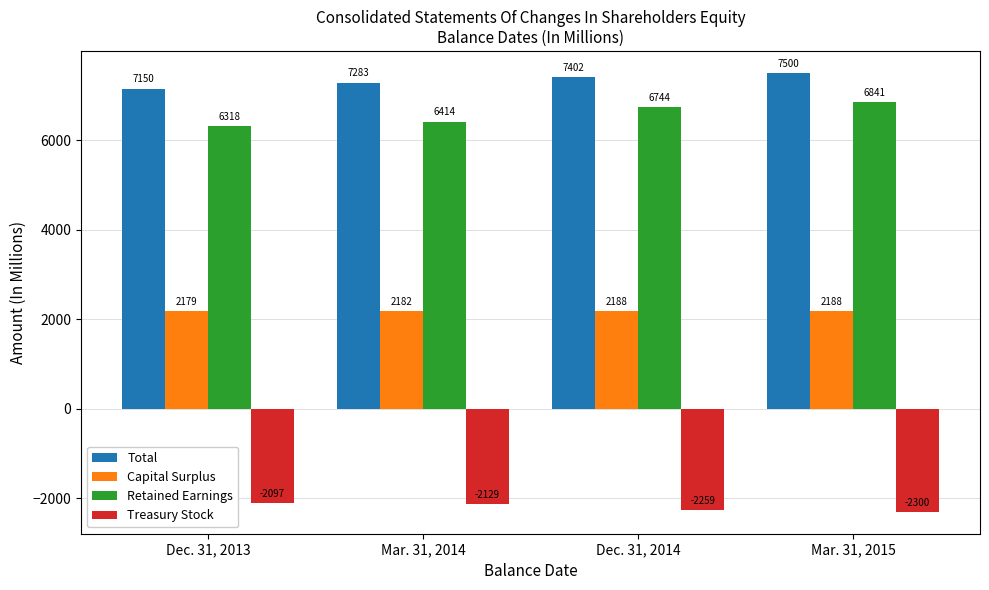

At which label does Treasury Stock first exceed -2129?

Dec. 31, 2013